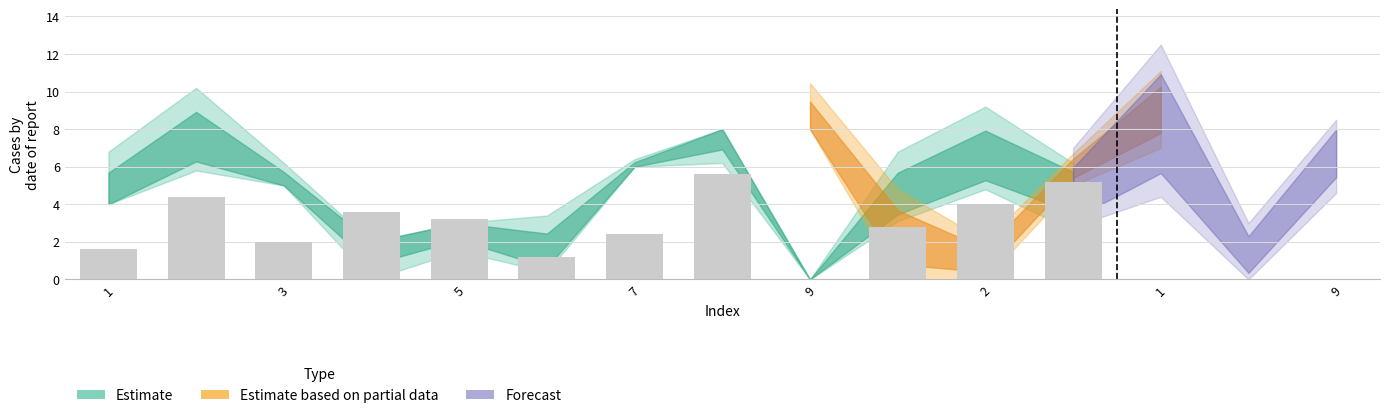

What is the sum of all values?

36.0